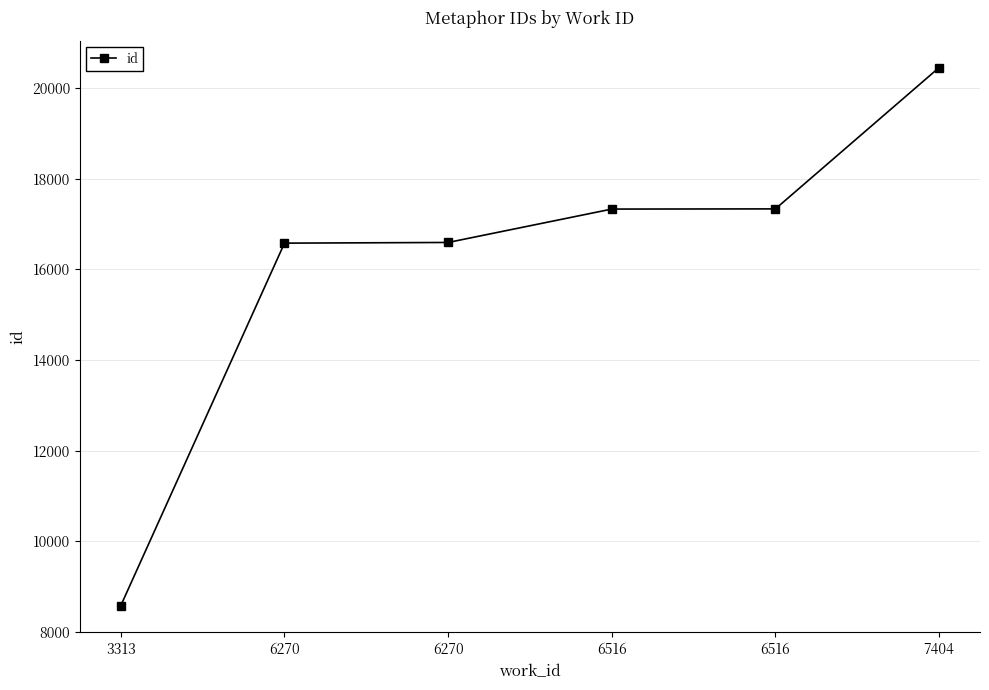

Which category has the lowest value across all series?

3313